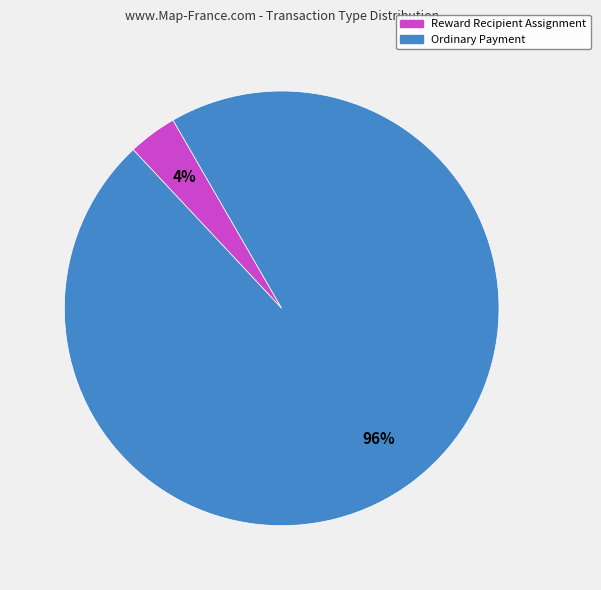

How many slices are in this pie chart?

2